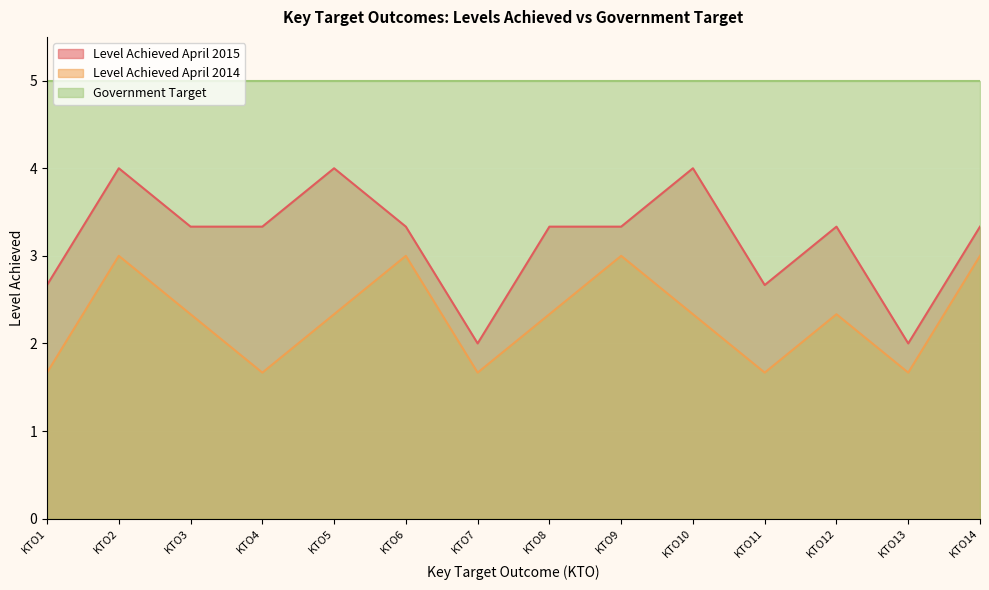

Rank the series by their average value, from lowest to highest.

Level Achieved April 2014, Level Achieved April 2015, Government Target